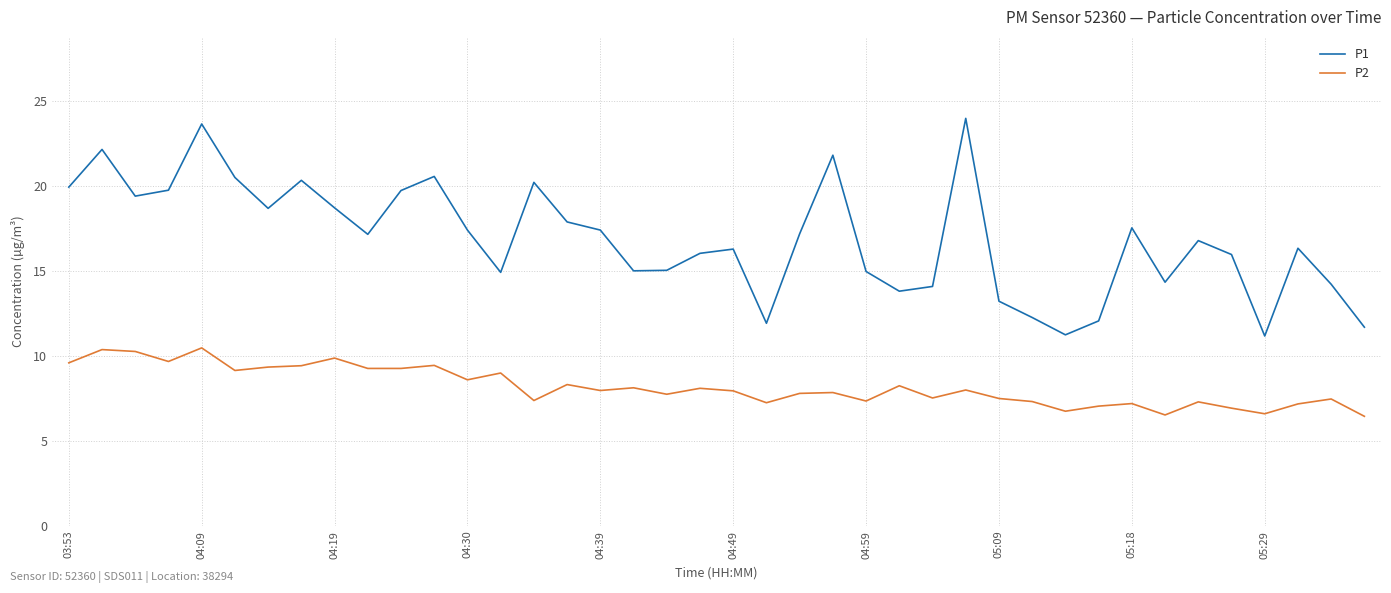

True or false: P2 and P1 intersect in this chart.

False